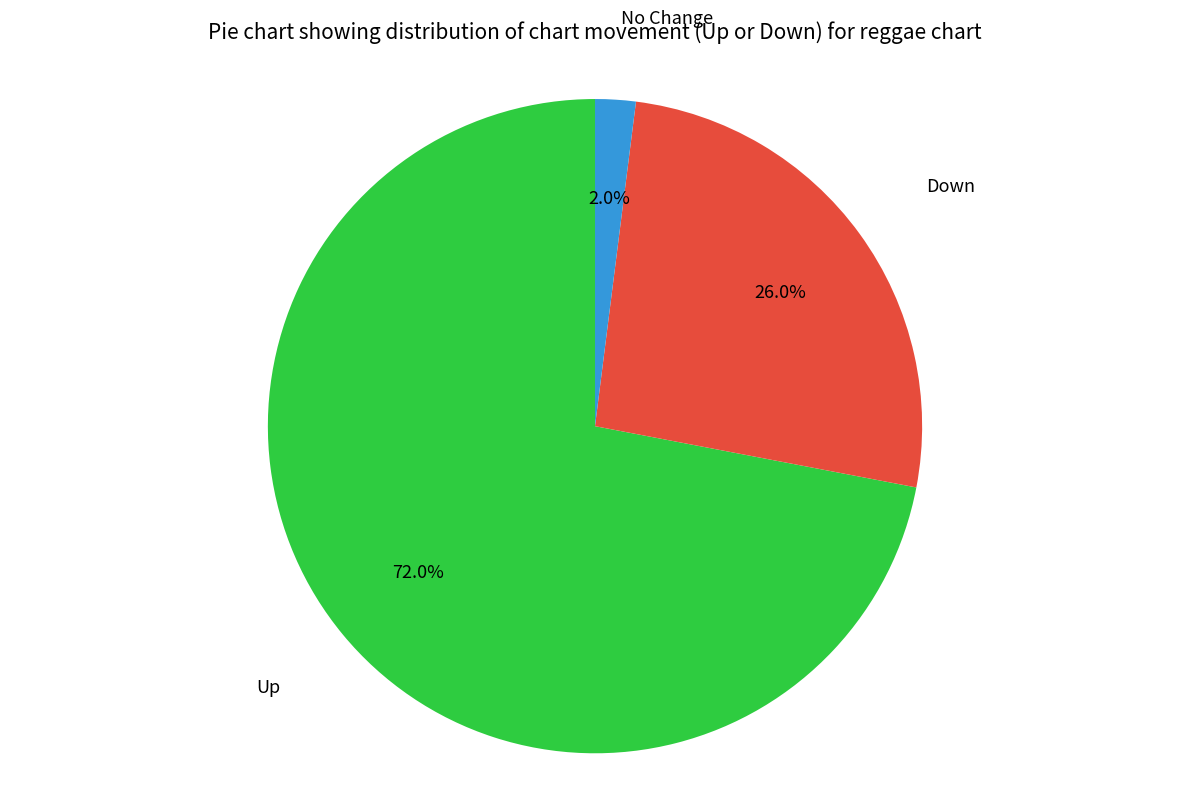

How many segments does this pie chart have?

3